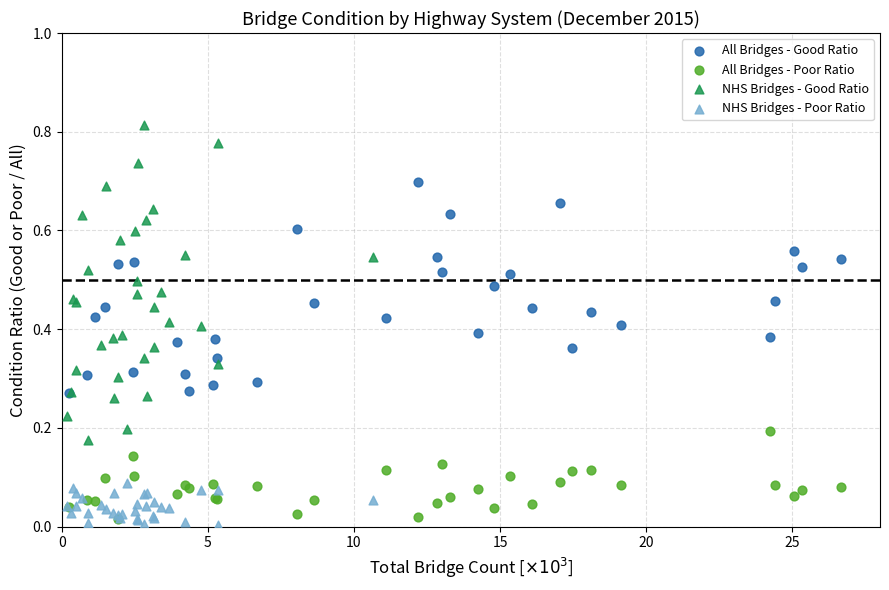

Which series has the largest Y range (max minus min)?

NHS Bridges - Good Ratio